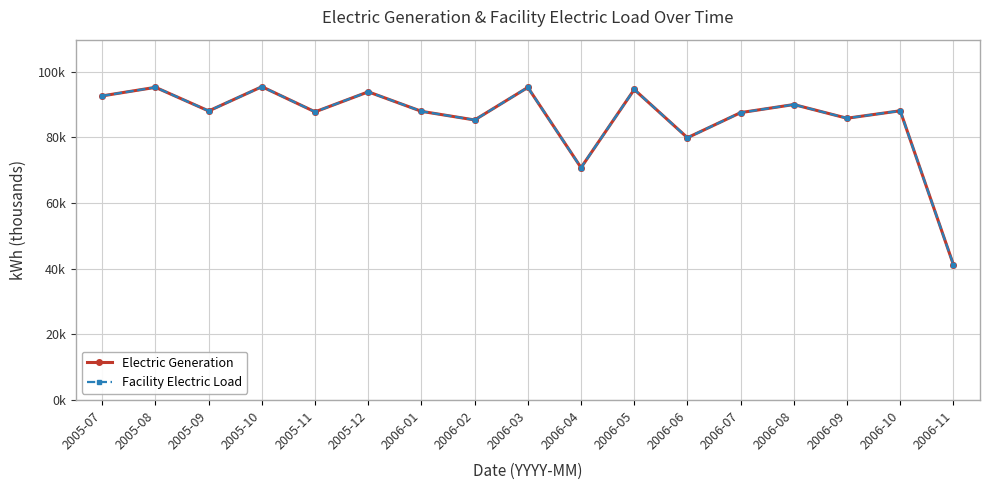

Which has a higher value, 2006-02 or 2006-04?

2006-02